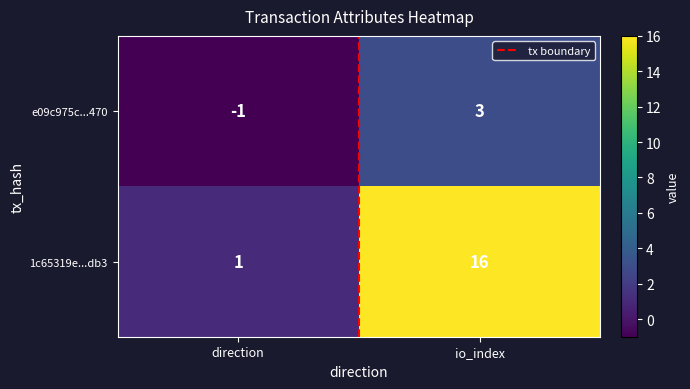

At how many categories does at least one series exceed 2?

1